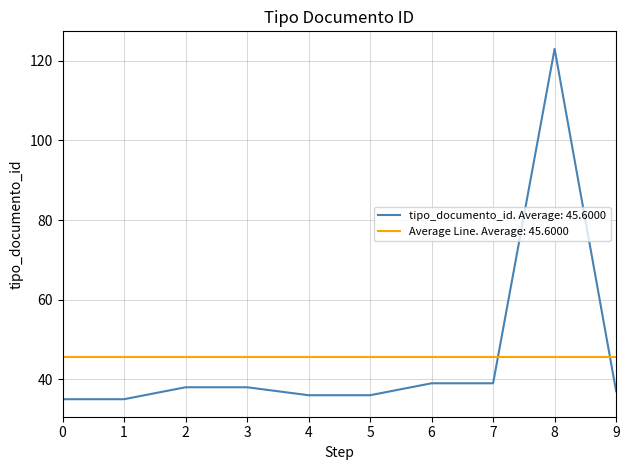

Which series has the widest spread of values?

tipo_documento_id. Average: 45.6000